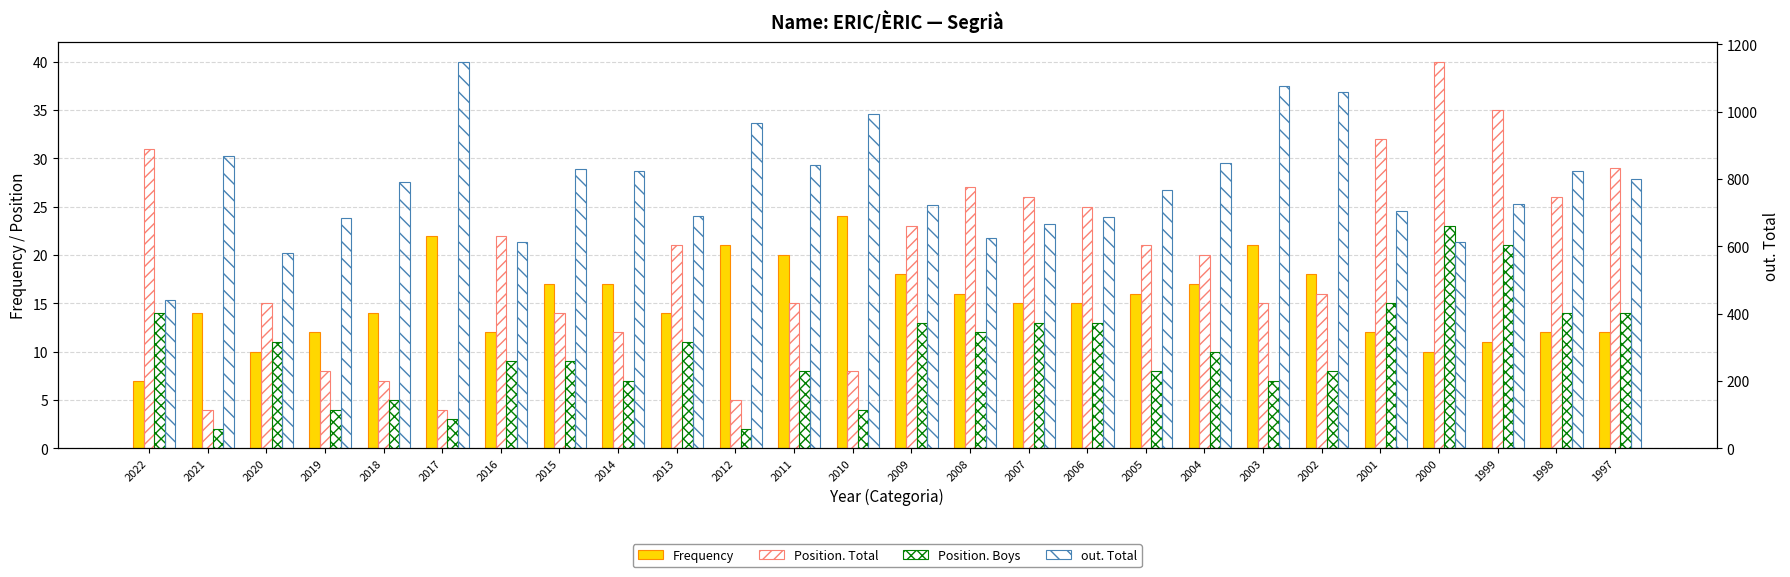

Read the Position. Boys value at 2000.

23